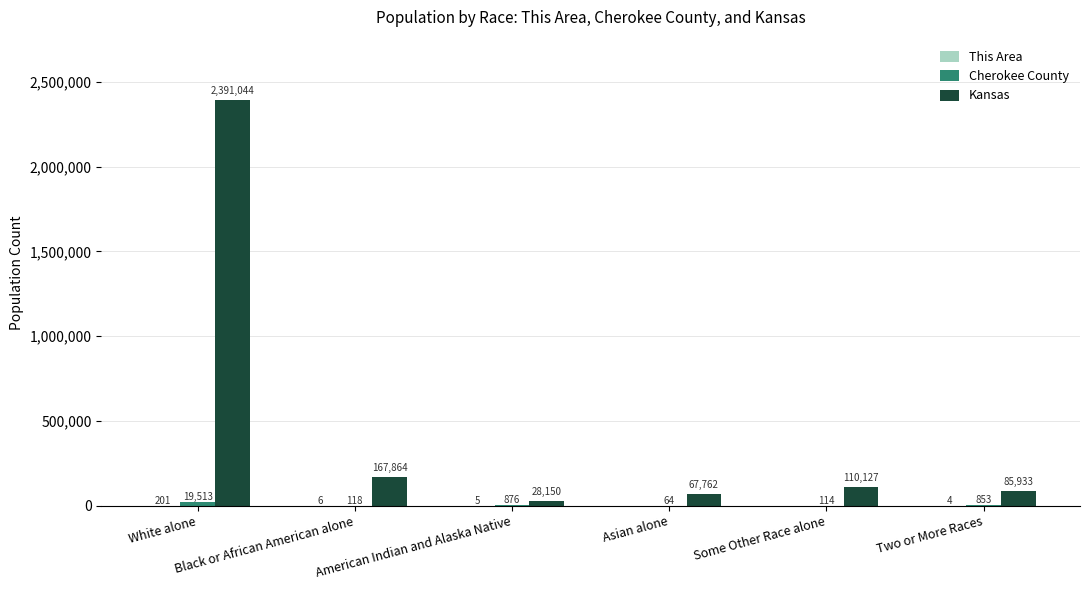

What is the highest value of the Kansas series?

2391044